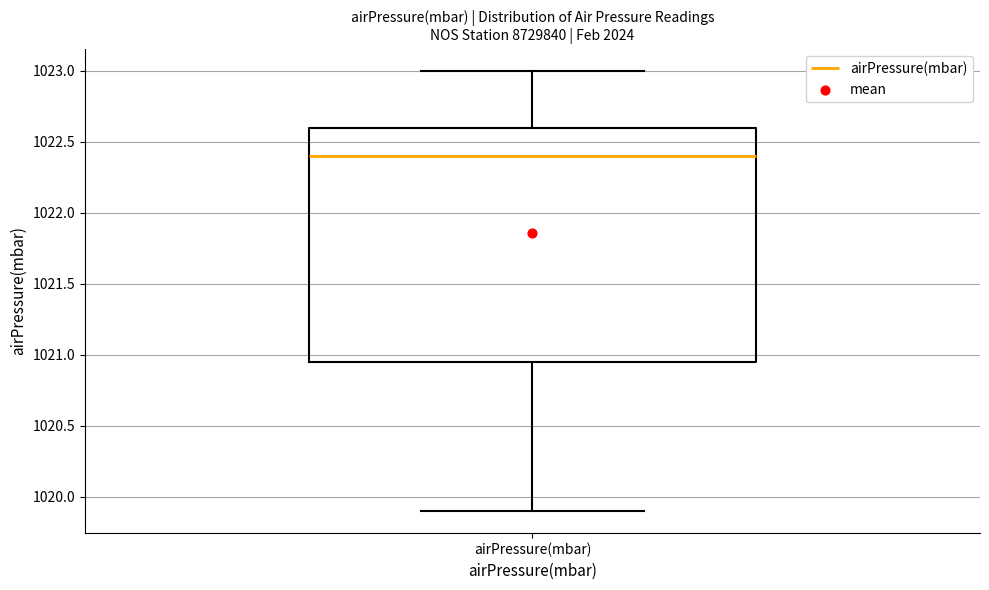

Where does the median line of the box for airPressure(mbar) sit on the y-axis? The values are not printed on the chart, so give them approximately, as read against the axis.

1022.40